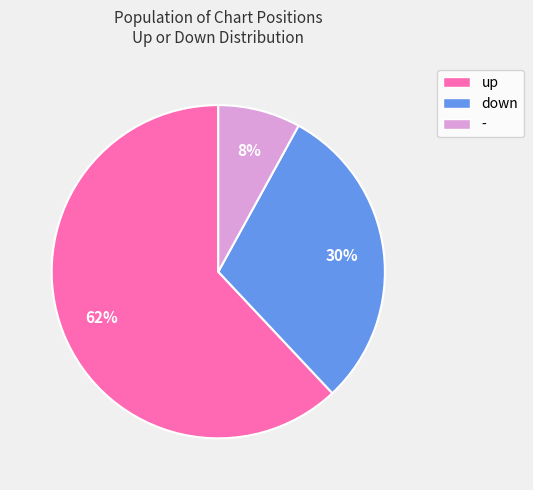

Approximately how many times larger is the value at - compared to down?

0.3